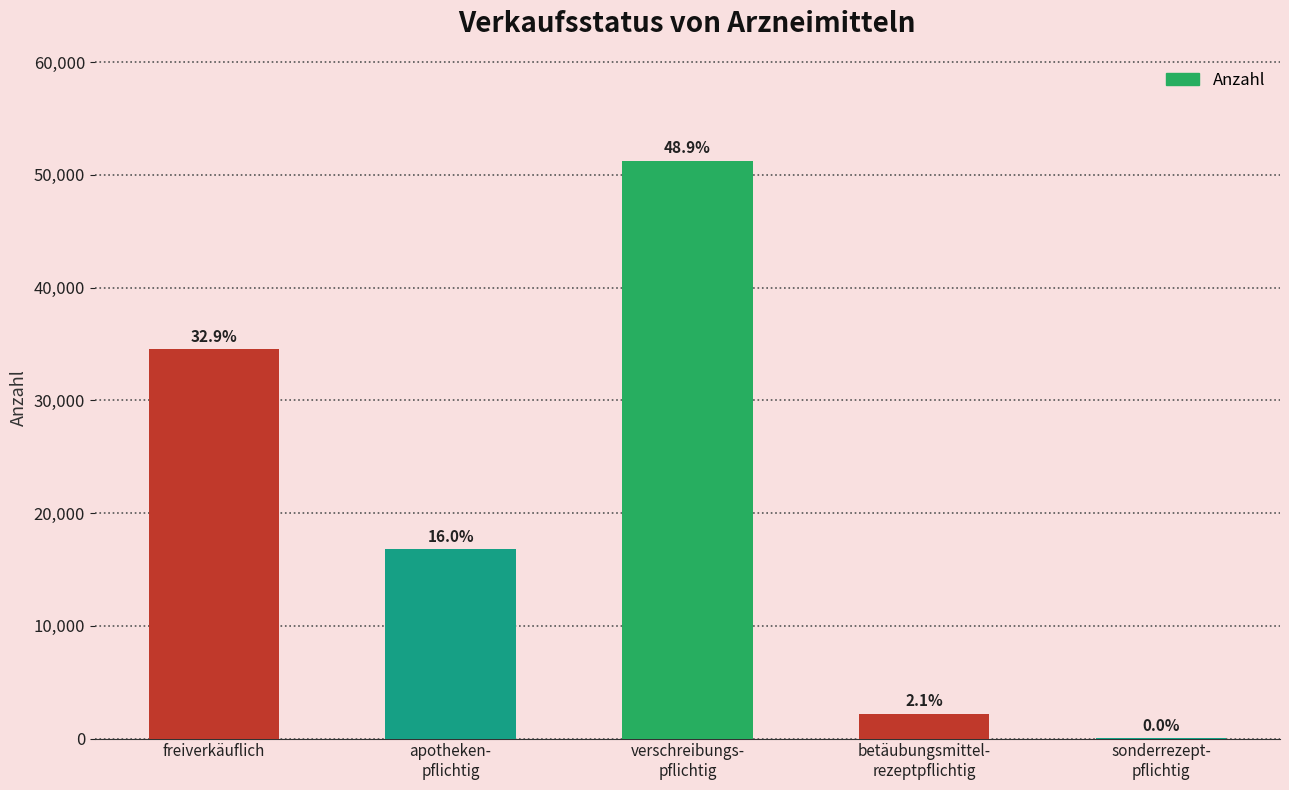

Are the bars horizontal?

No